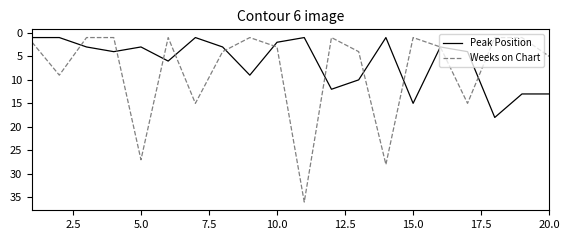

True or false: Weeks on Chart and Peak Position cross at least once.

True